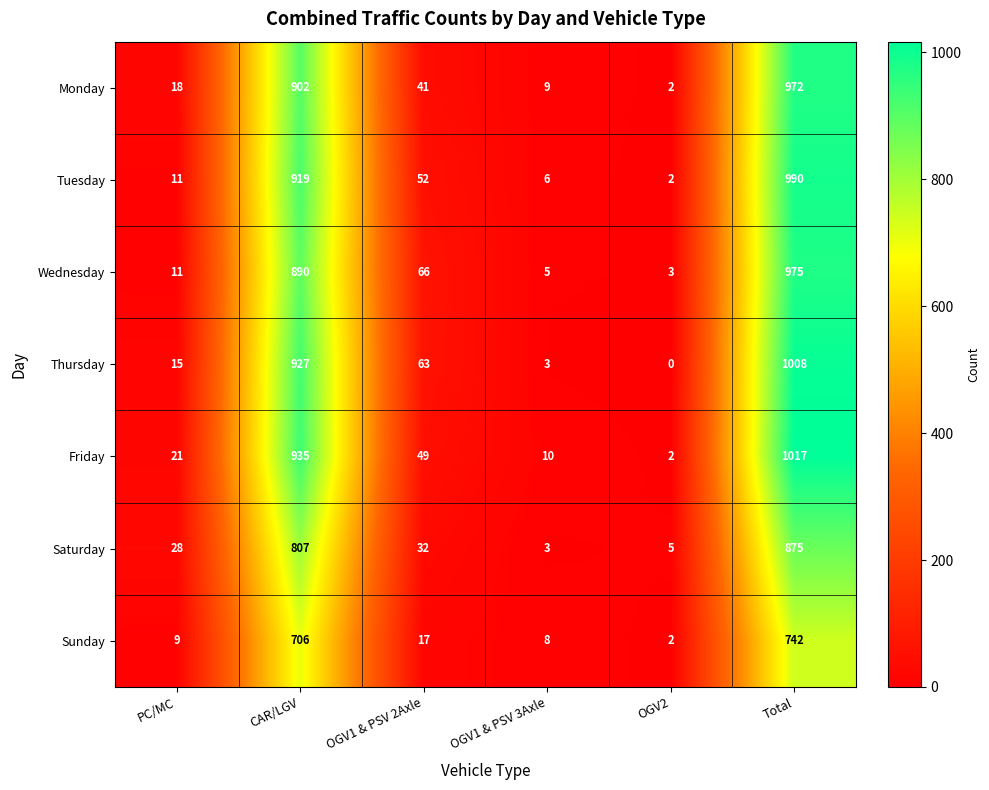

Rank the series by their maximum value, from highest to lowest.

Friday, Thursday, Tuesday, Wednesday, Monday, Saturday, Sunday